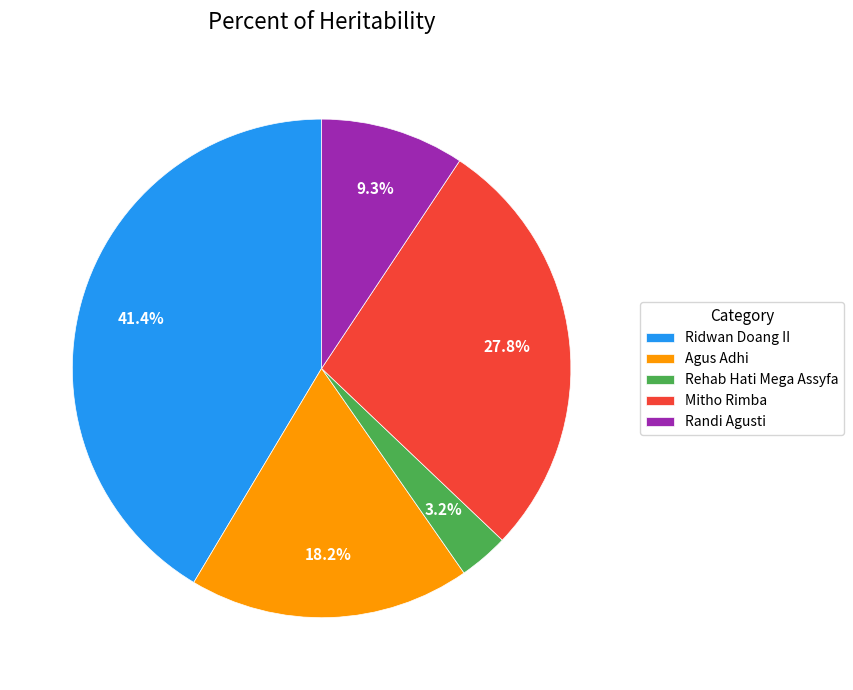

Which has a higher value, Randi Agusti or Ridwan Doang II?

Ridwan Doang II